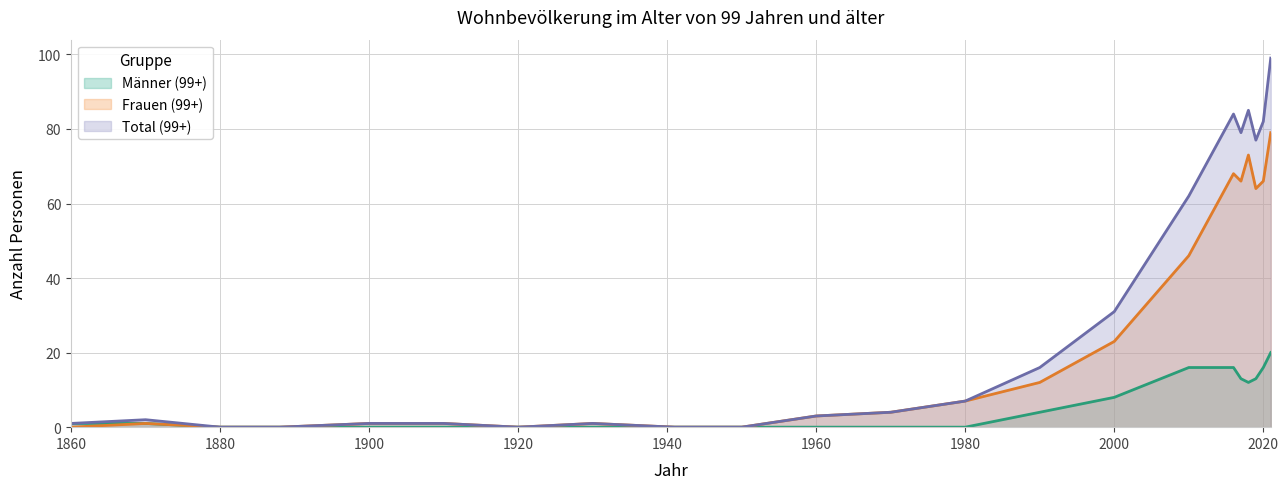

At which category is the sum across all series the highest?

2021